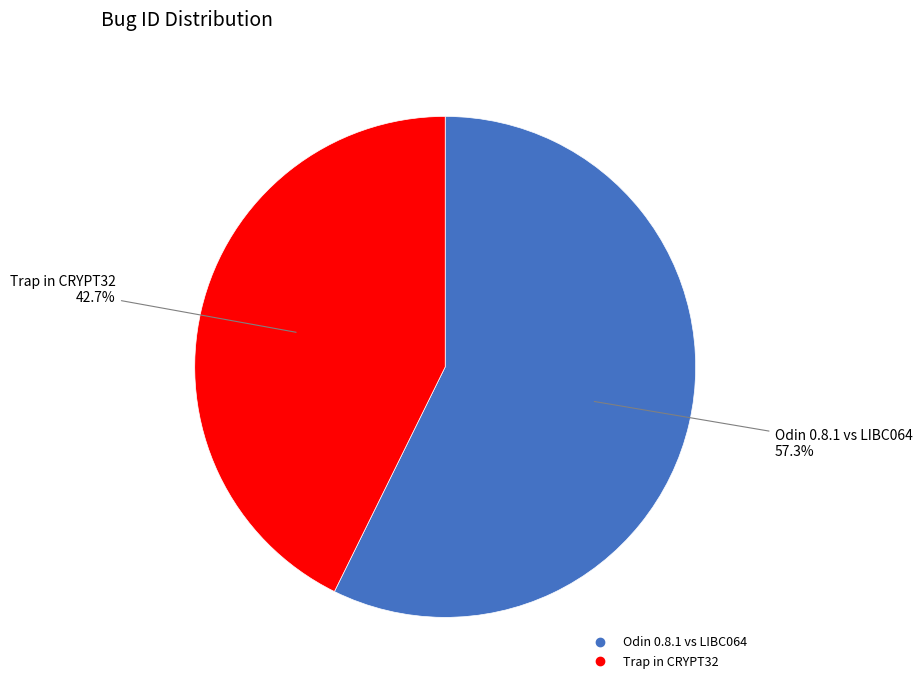

To the nearest percent, what is the combined percentage of Odin 0.8.1 vs LIBC064 and Trap in CRYPT32?

100%